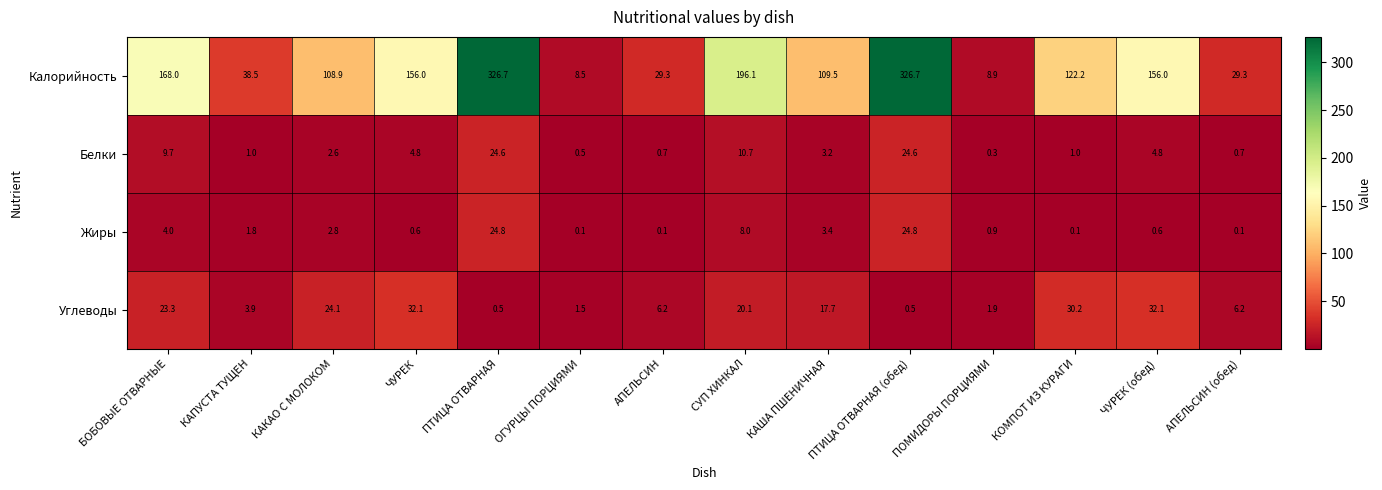

How many distinct data groups are displayed?

4